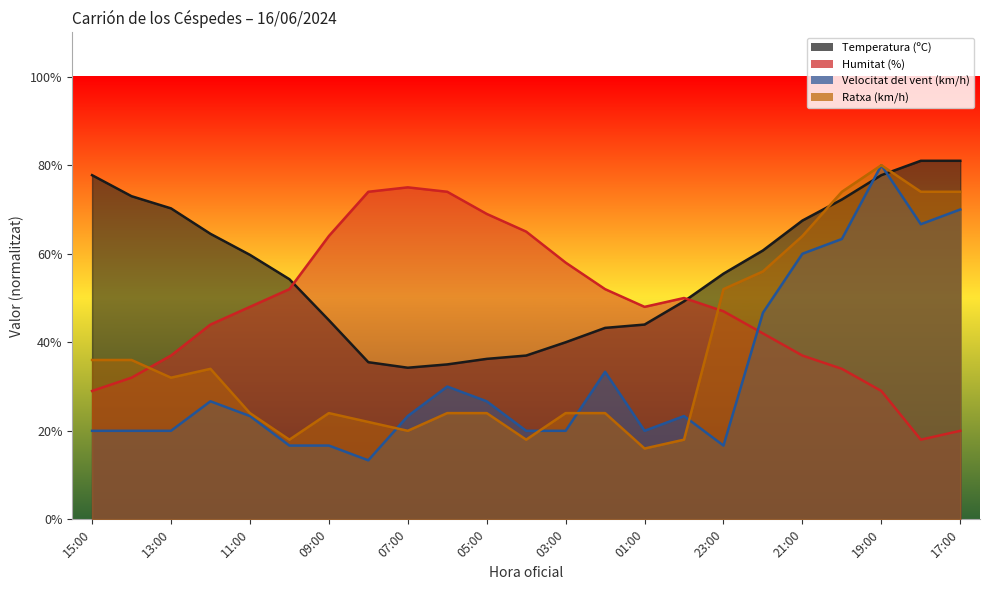

Count the number of data series in this chart.

4